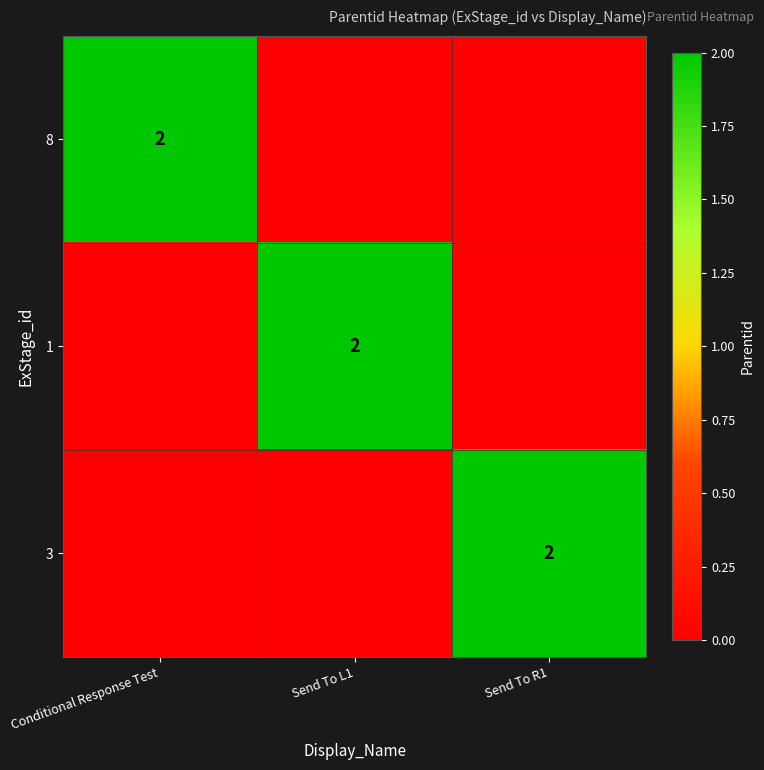

The 8 series shows 1 at Conditional Response Test. True or false?

False